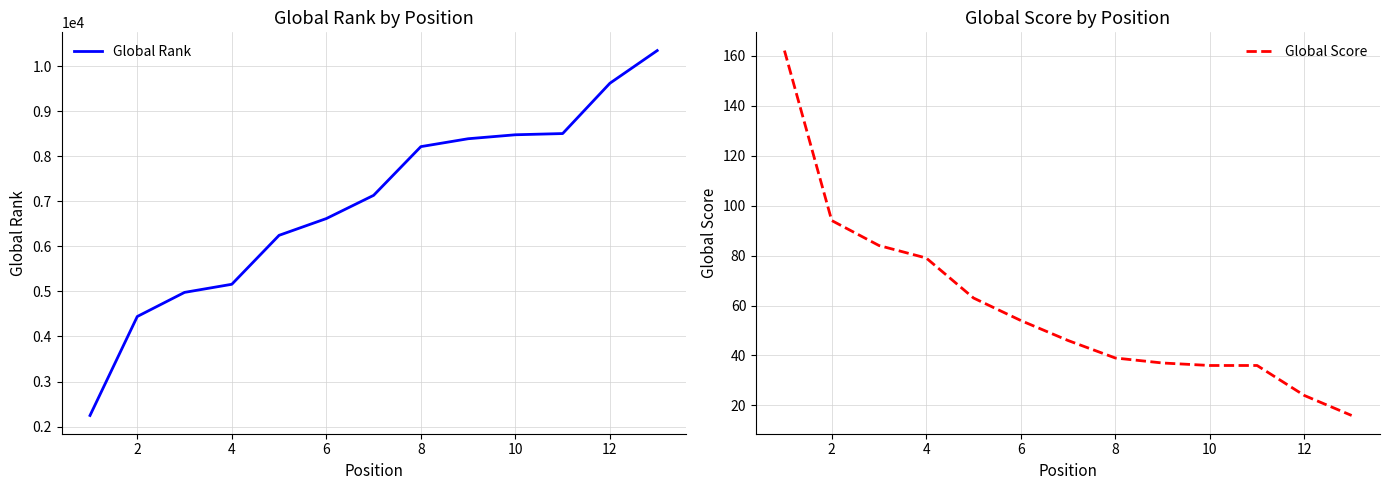

The value of Global Rank at 6 is 6616. True or false?

True